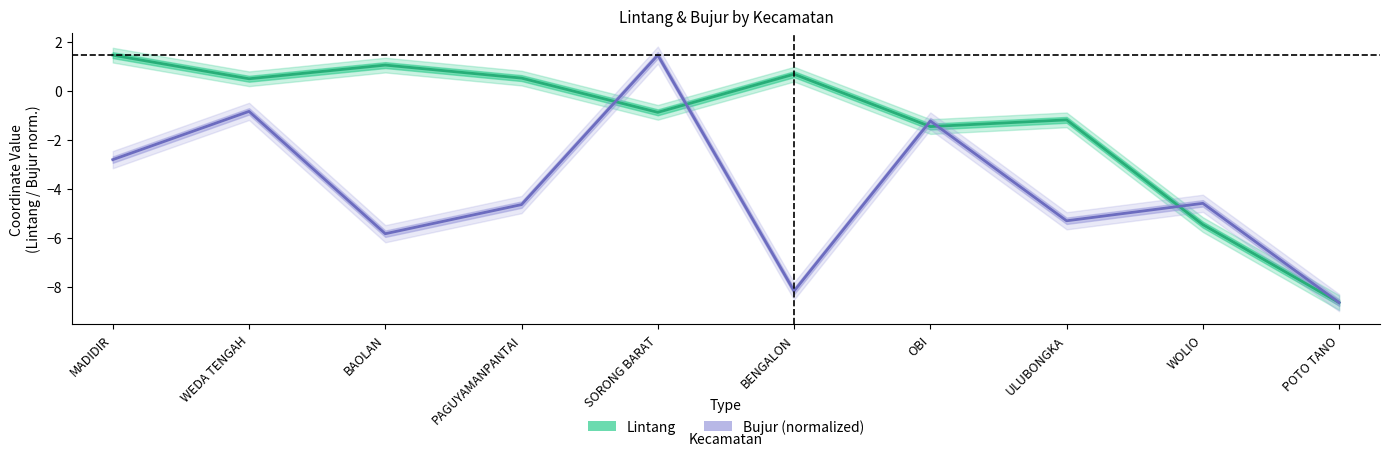

How many data points does each series have?

10